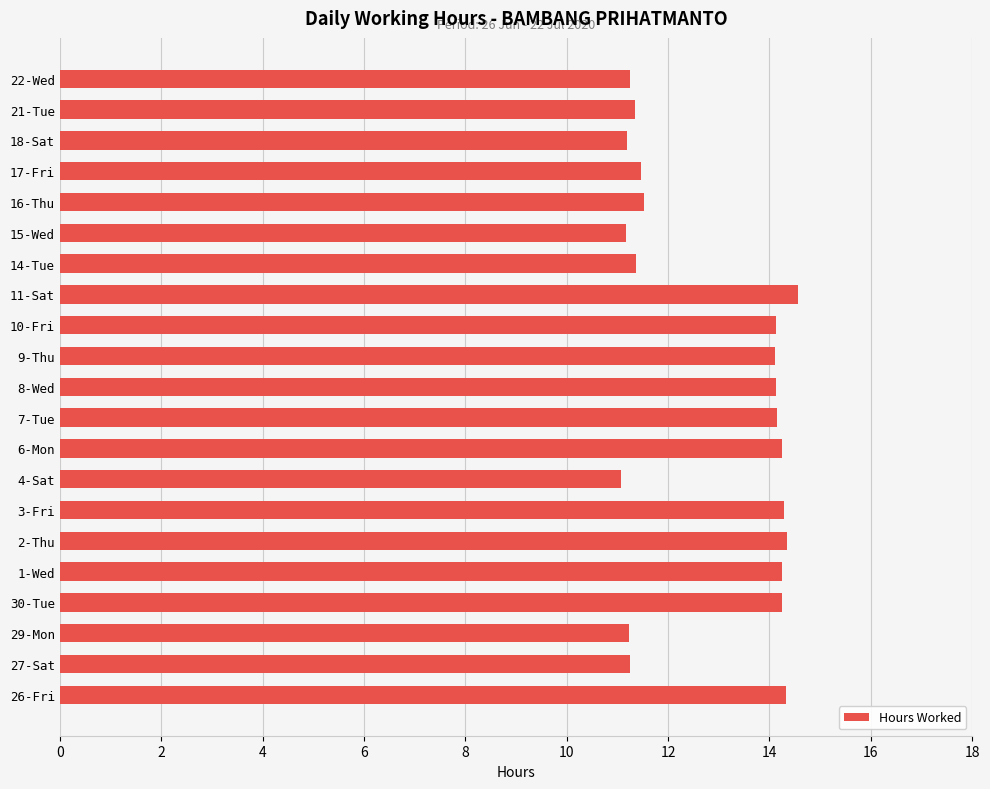

Is it true that the value at 22-Wed is 11.2?

True